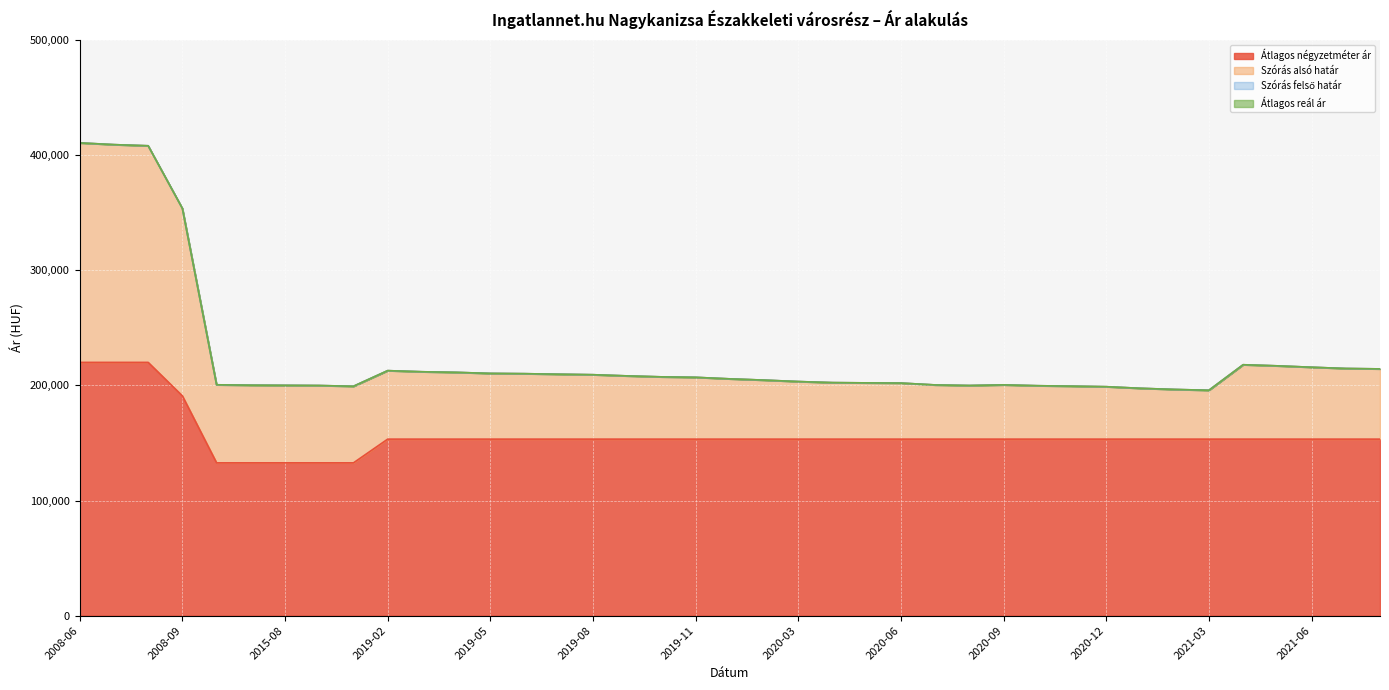

Does the chart display data point markers on the line(s)?

No